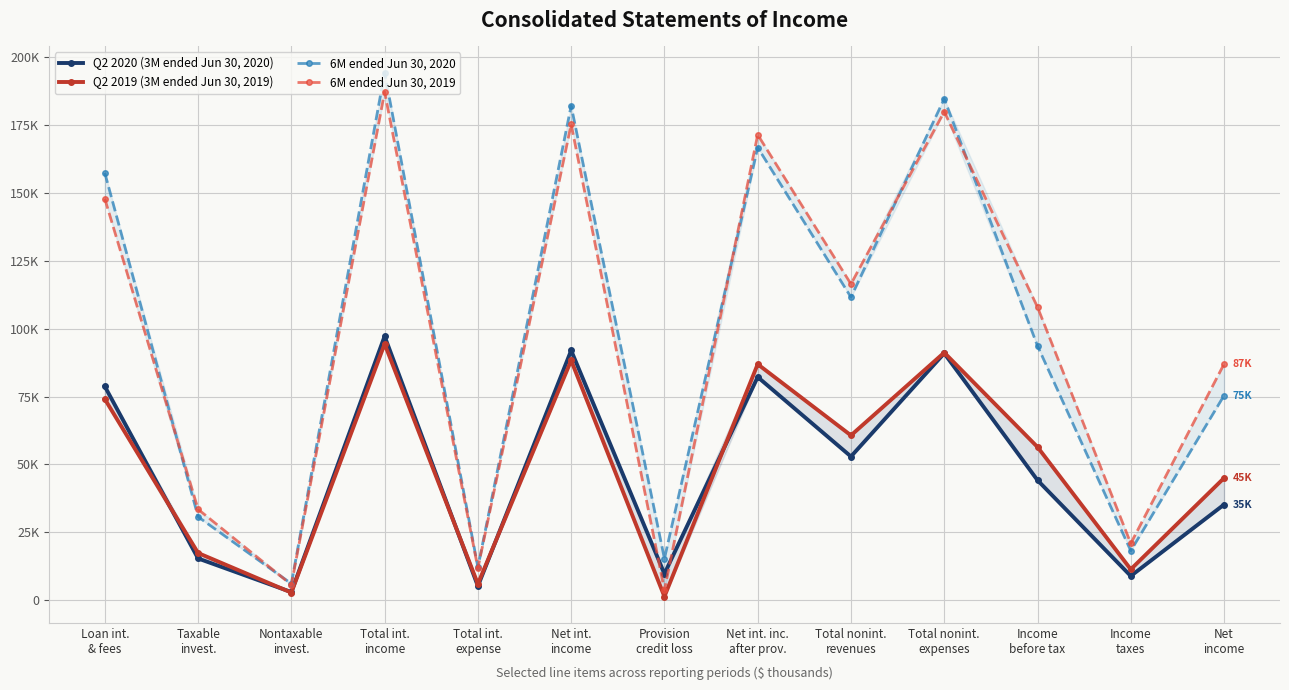

At which category is the sum across all series the highest?

Total int.
income